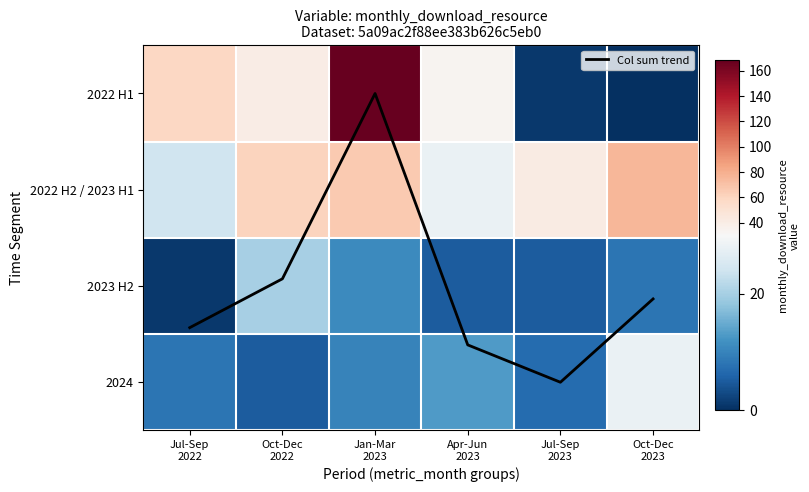

Between Oct-Dec 2022 and Jul-Sep 2023, which series saw the biggest shift?

2022 H1